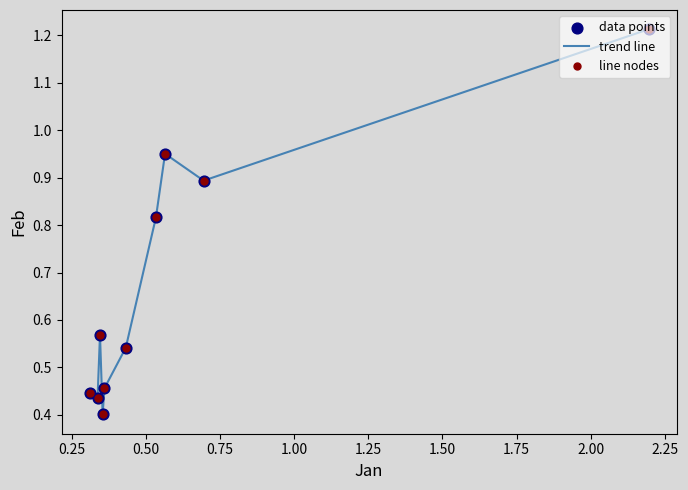

How many lines are shown in the chart?

1